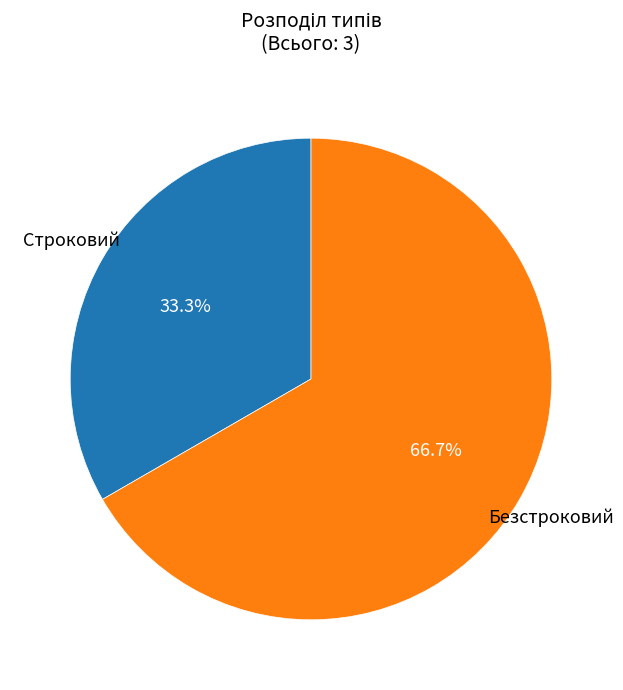

True or false: Безстроковий accounts for 67% of the total.

True